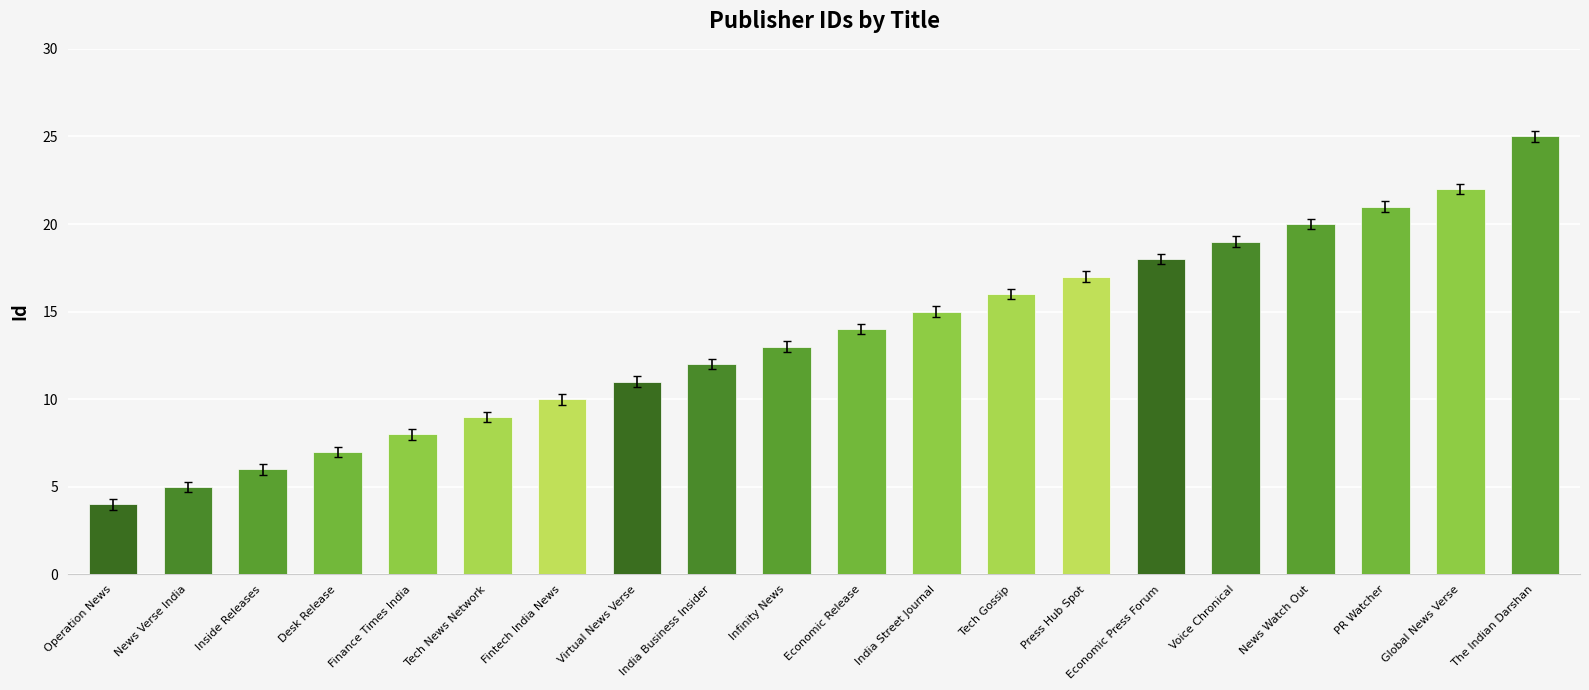

What is the sum of all values?

272